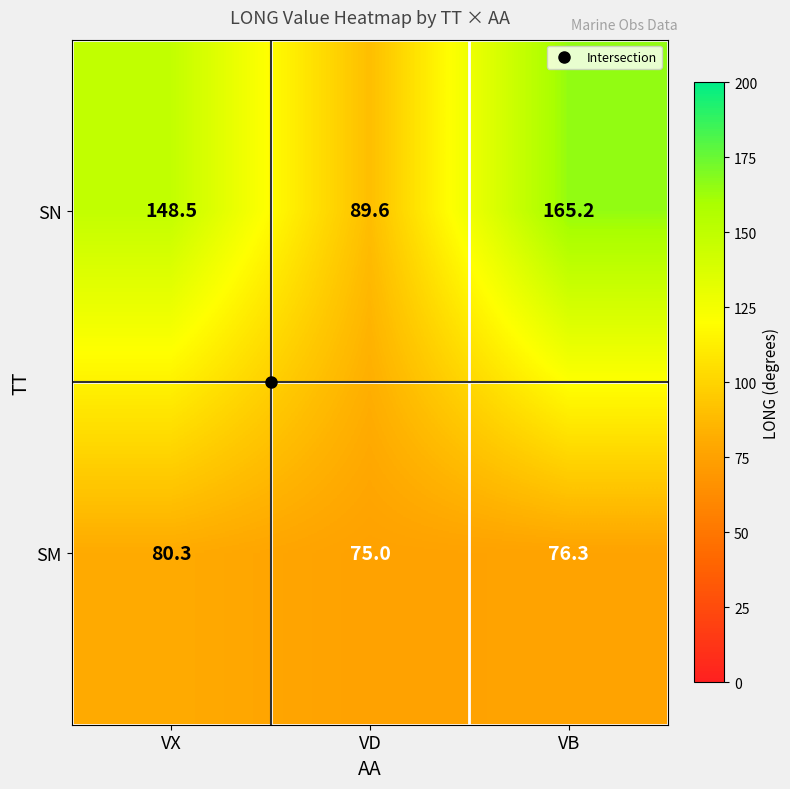

Which series has the largest total across all categories?

SN